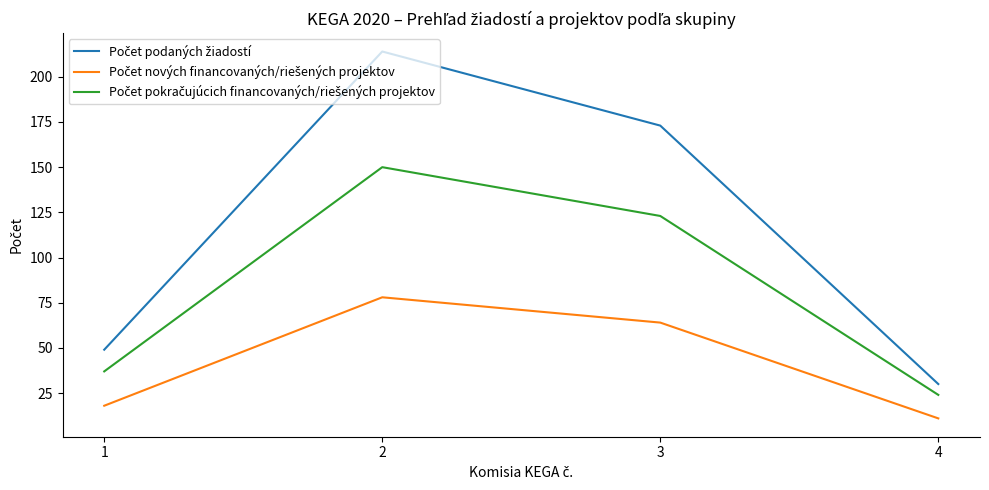

What is the spread (max minus min) of values at 1?

31